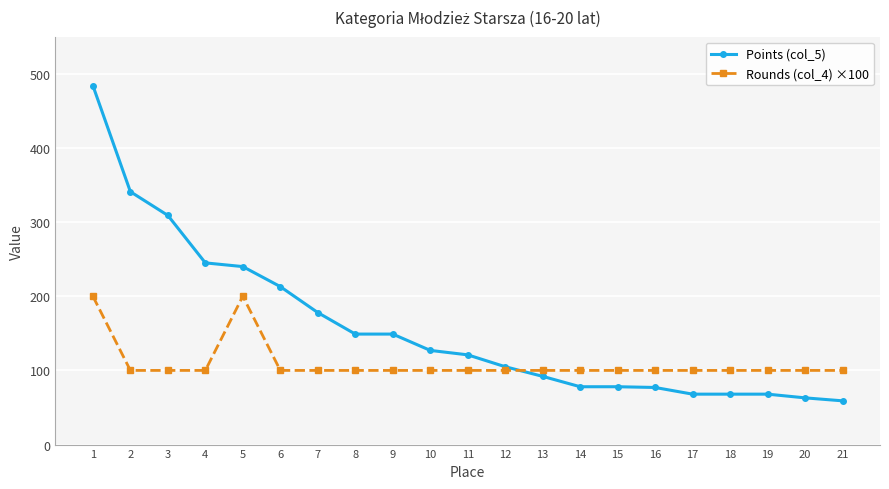

True or false: Points (col_5) and Rounds (col_4) ×100 cross at least once.

True